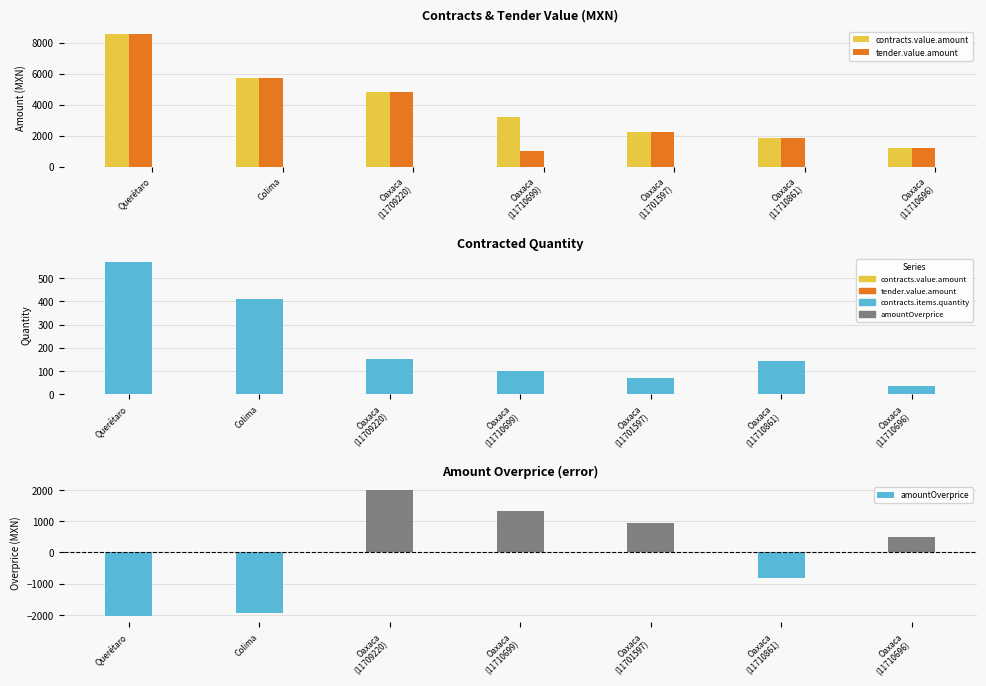

How many distinct data groups are displayed?

4